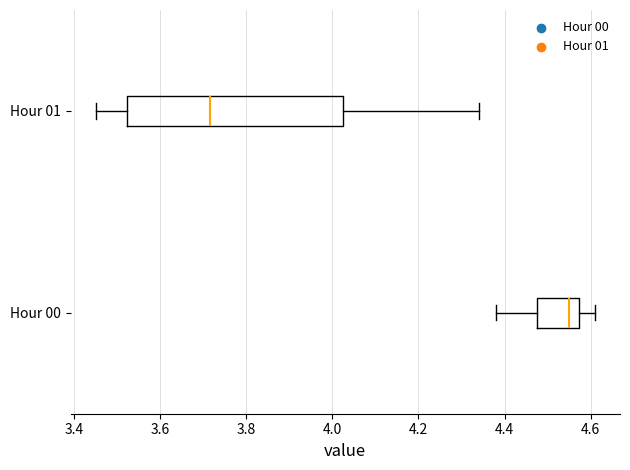

Which box has the furthest to the left median line?

Hour 01